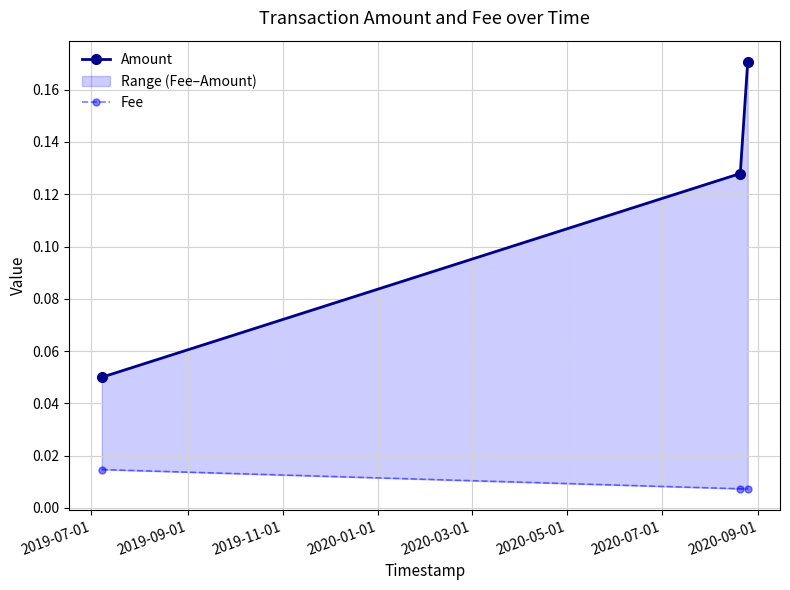

Reading left to right, list all the values displayed in this chart.

Amount: 0.1	0.1	0.2
Fee: 0.0	0.0	0.0